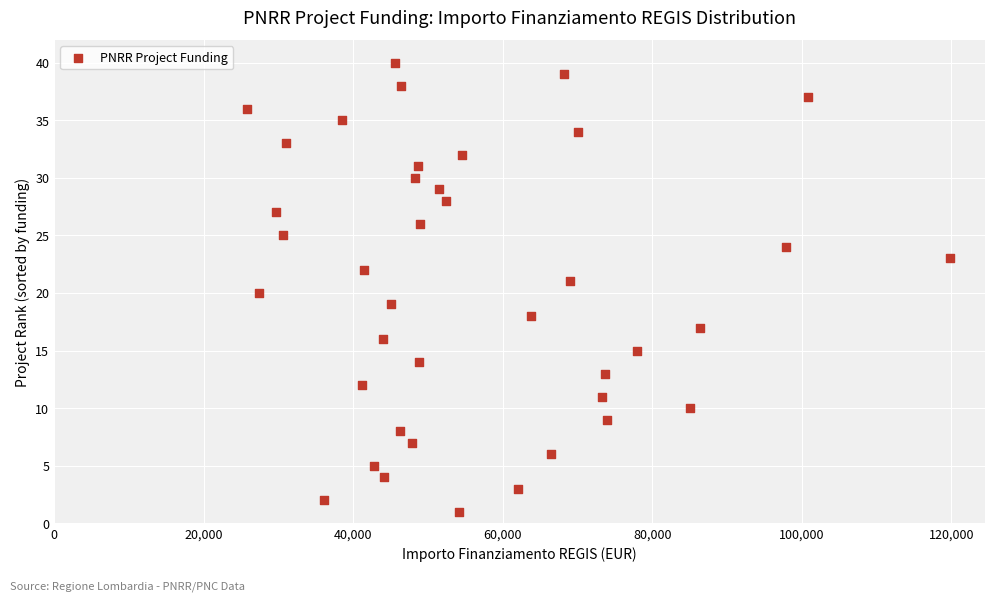

What is the range of Y values (max minus min)?

39